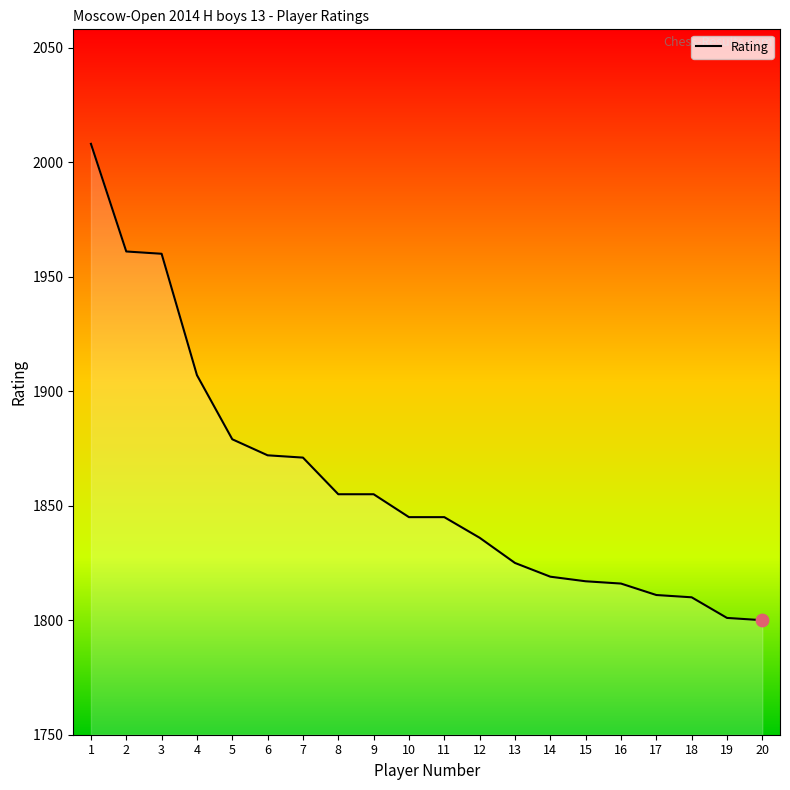

What is the change in value from 3 to 6?

-88